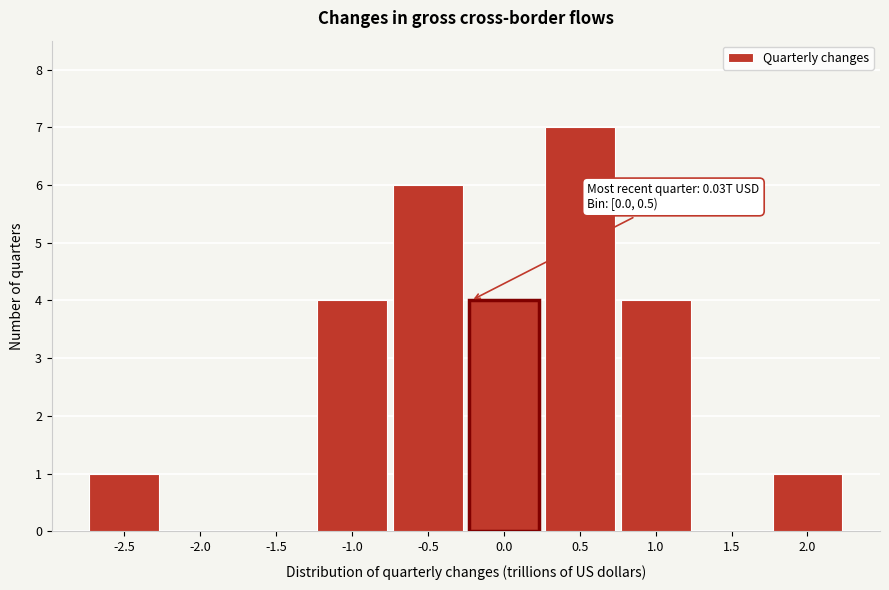

Reading left to right, list all the values displayed in this chart.

-2.5=1	-2.0=0	-1.5=0	-1.0=4	-0.5=6	0.0=4	0.5=7	1.0=4	1.5=0	2.0=1